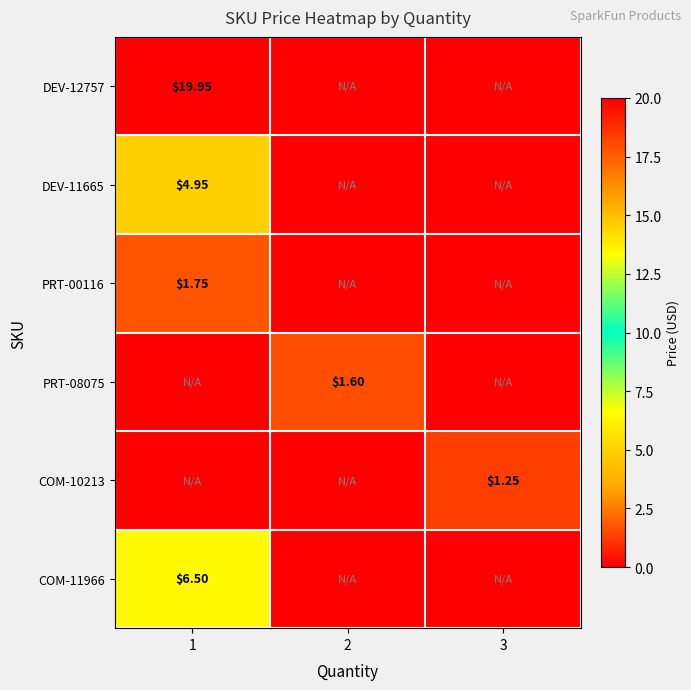

Rank the categories by PRT-08075 value from highest to lowest.

2, 1, 3